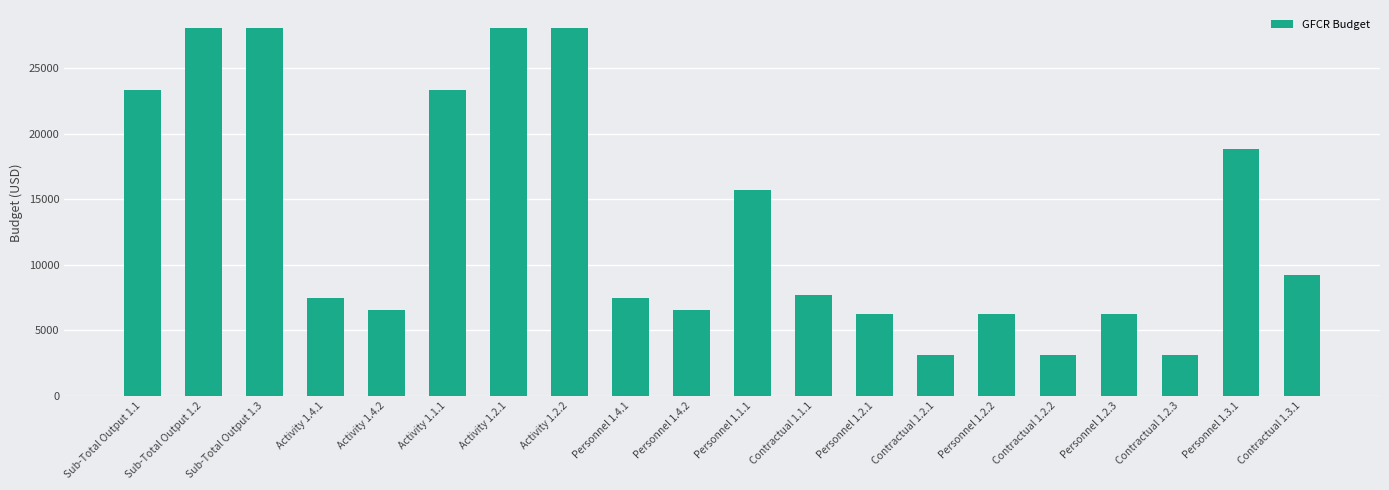

What is the value of the 12th bar from the left?

7697.0